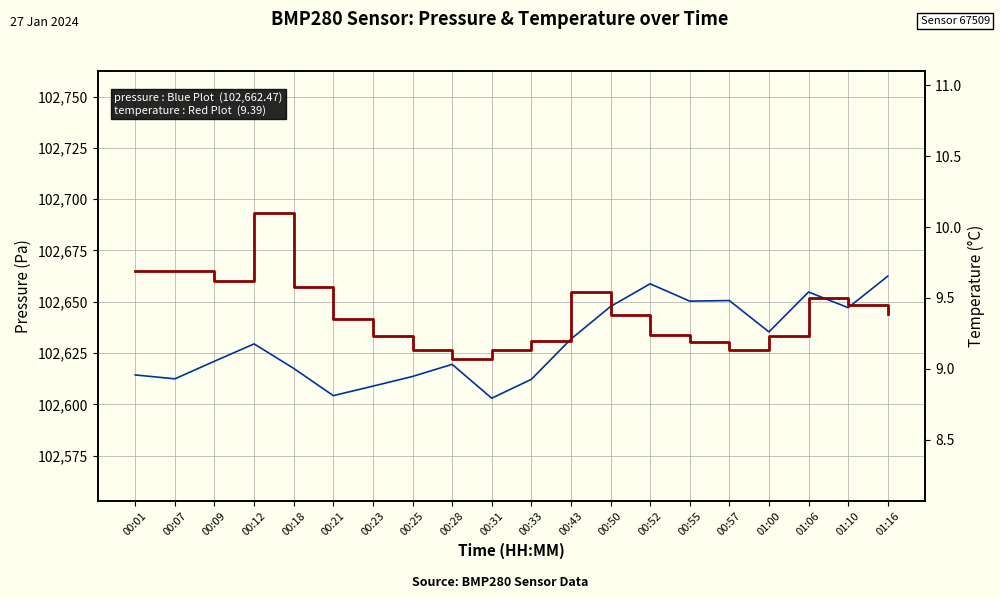

Which label corresponds to the largest value in the chart?

01:16